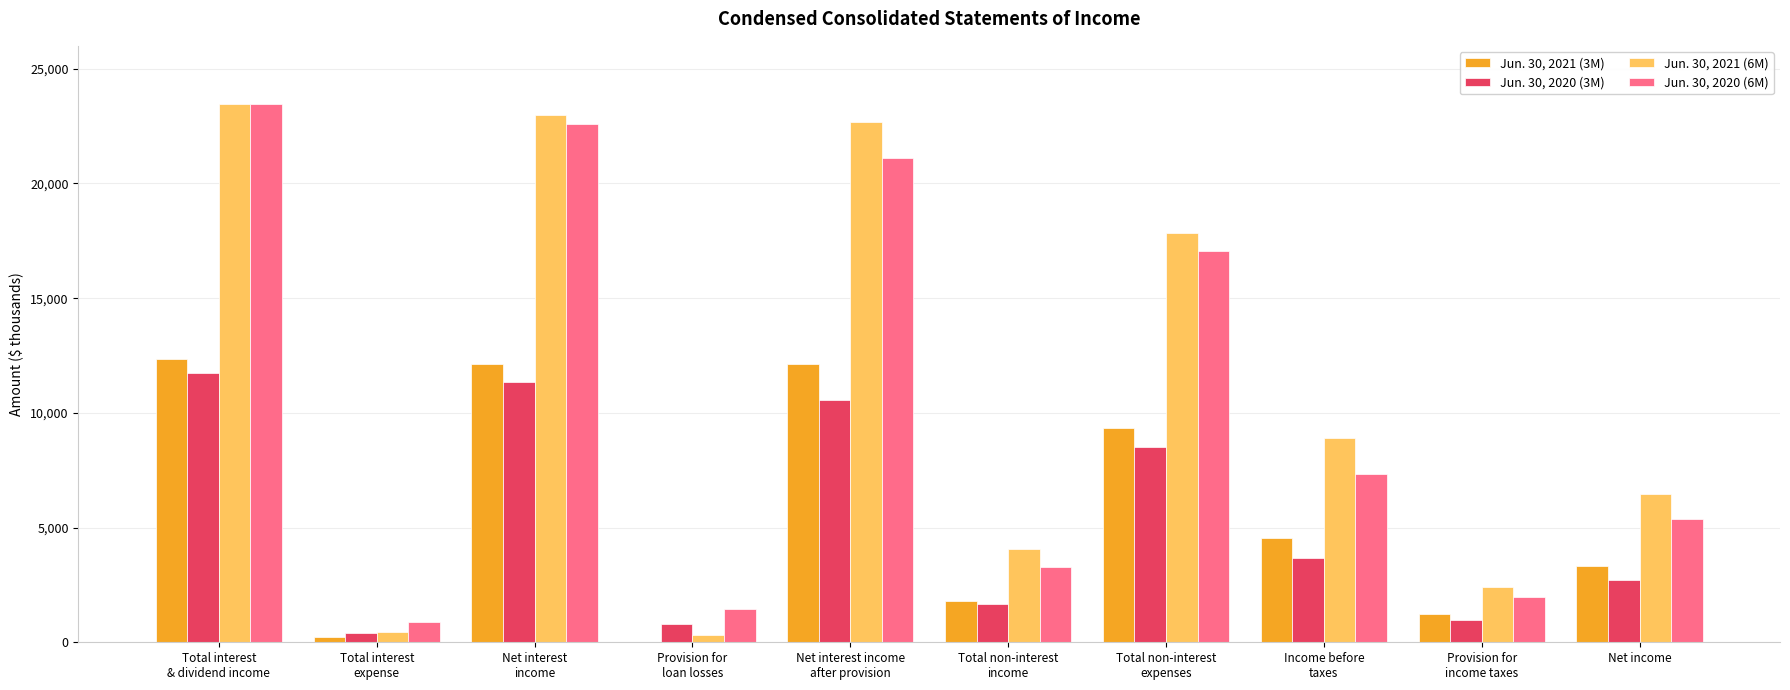

At which category does the chart reach its minimum across all series?

Provision for
loan losses